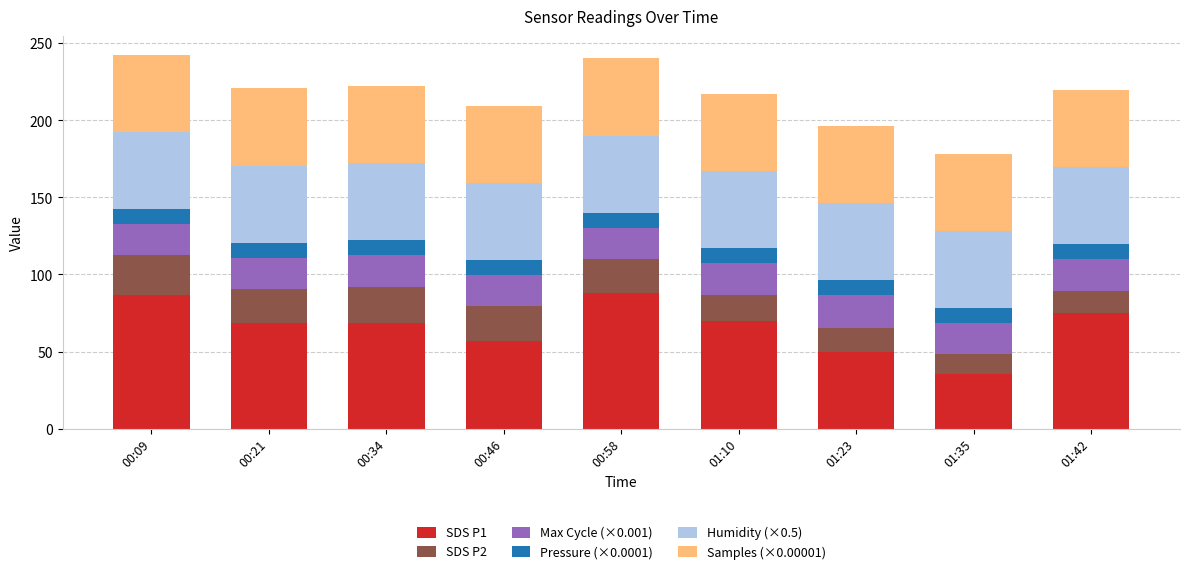

What is the minimum value for SDS P1?

35.3